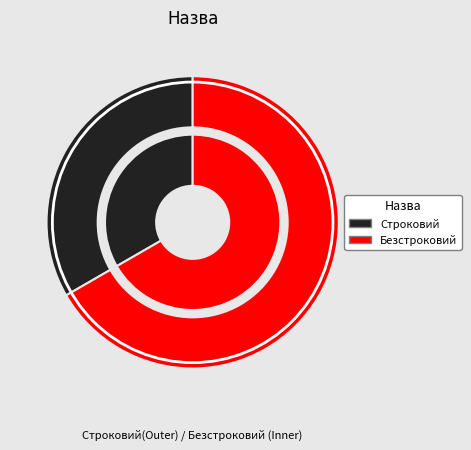

What is the largest slice in the pie chart?

Безстроковий